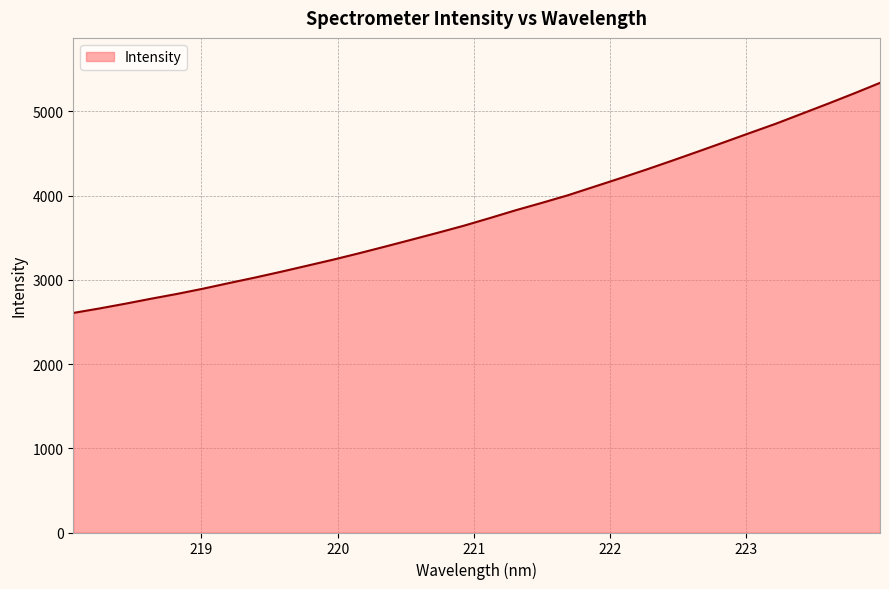

What is the difference between the maximum and minimum values?

2731.4